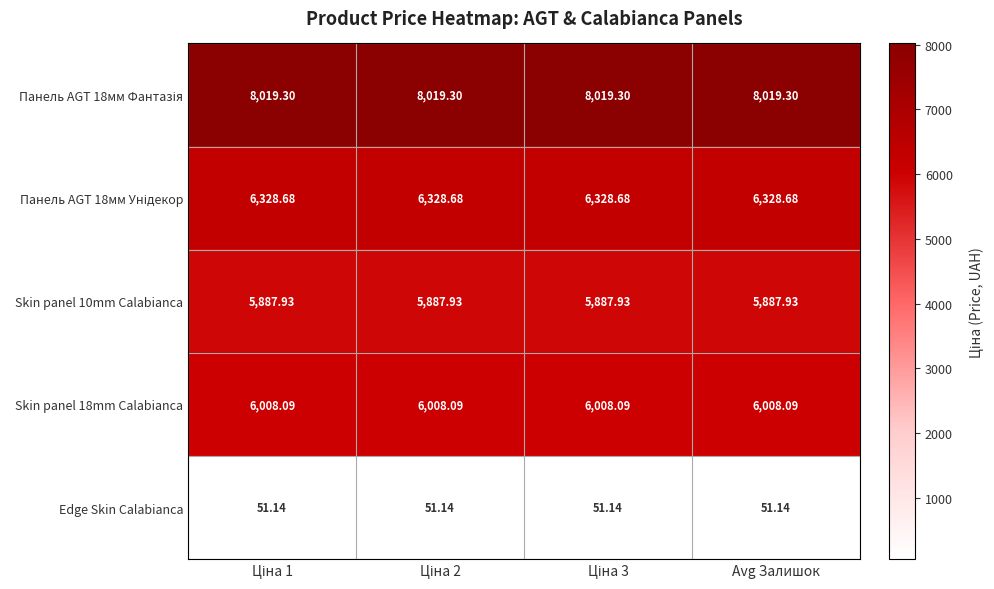

Count the number of data series in this chart.

5